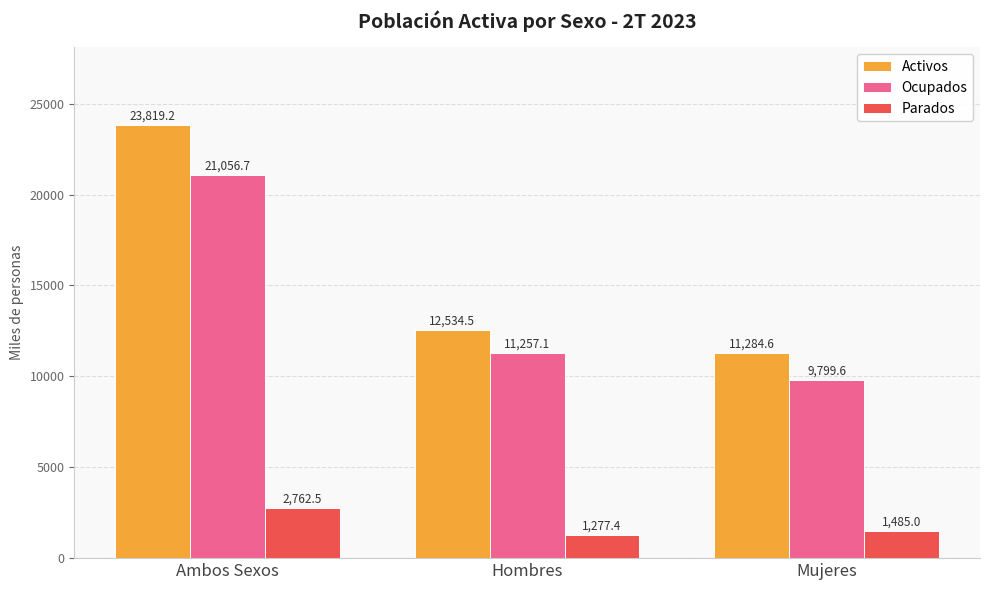

What is the difference between the maximum and minimum values in the Ocupados series?

11257.1